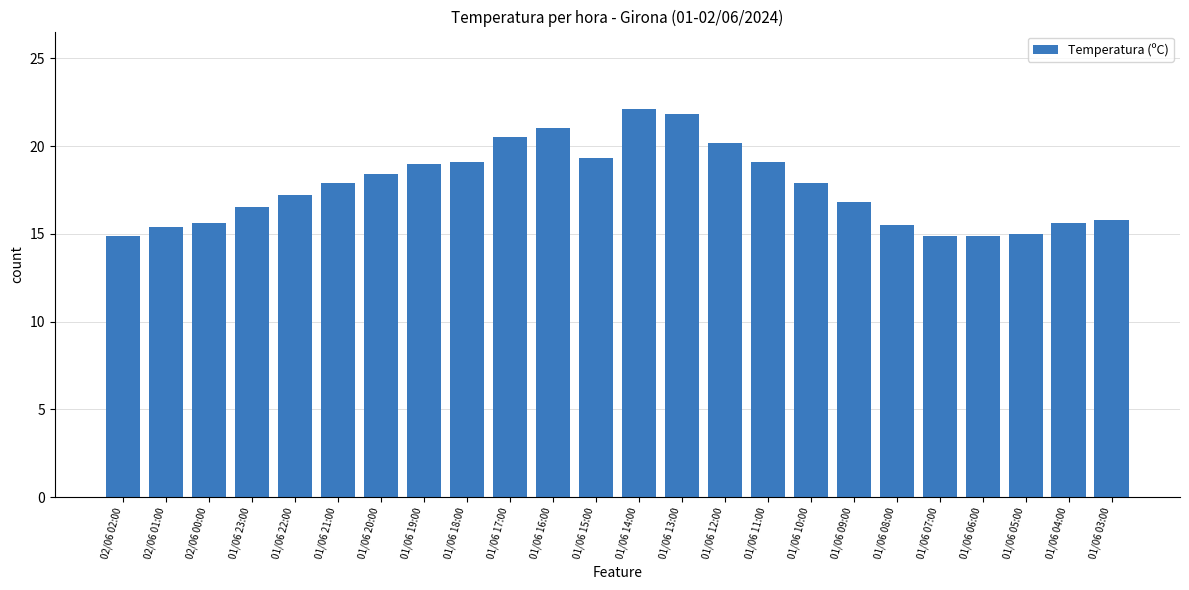

The chart shows a value of 20.5 at 01/06 17:00. True or false?

True